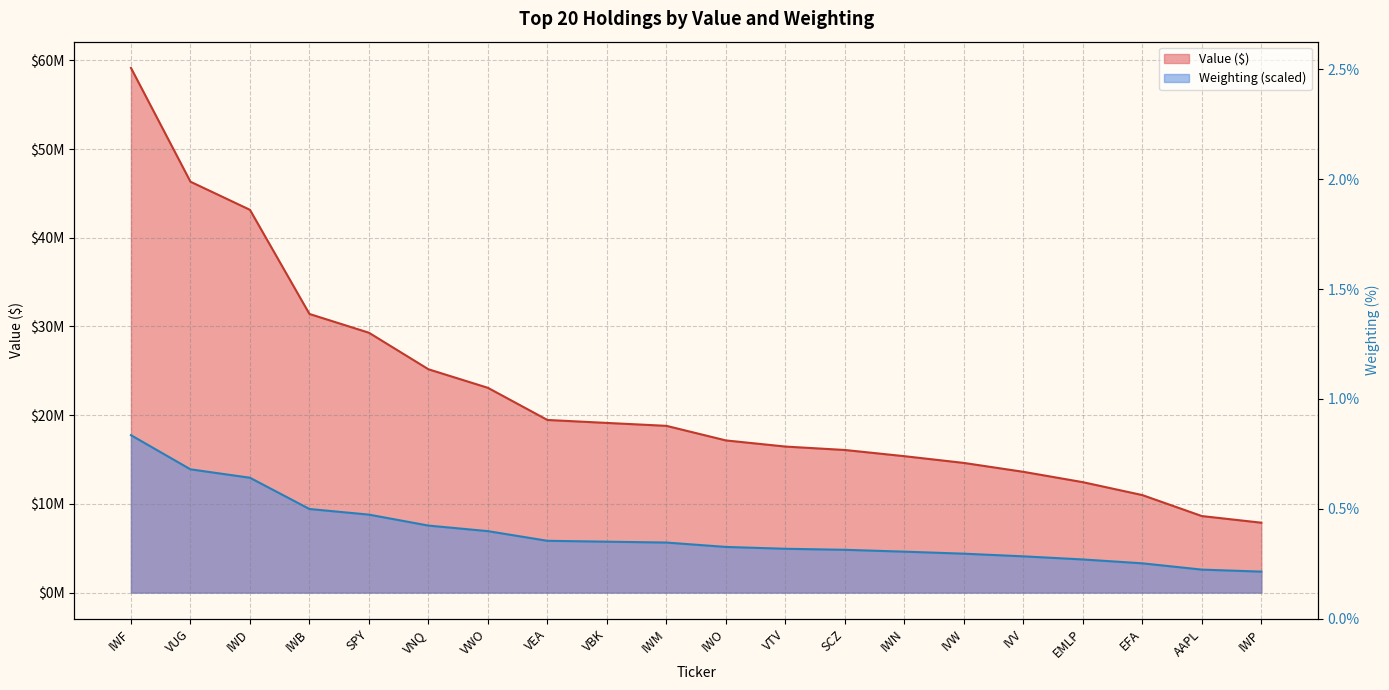

Is it true that Weighting equals 8148996.2 at IWM?

False